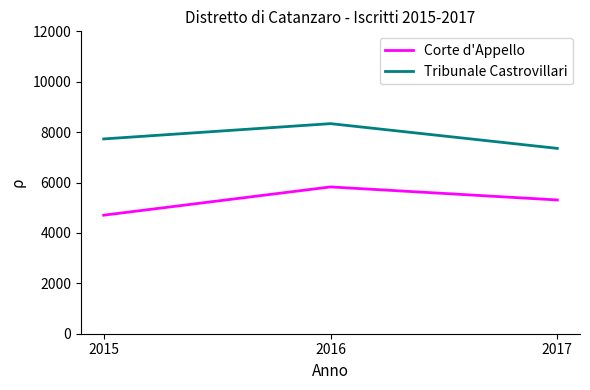

What is the smallest value displayed?

4704